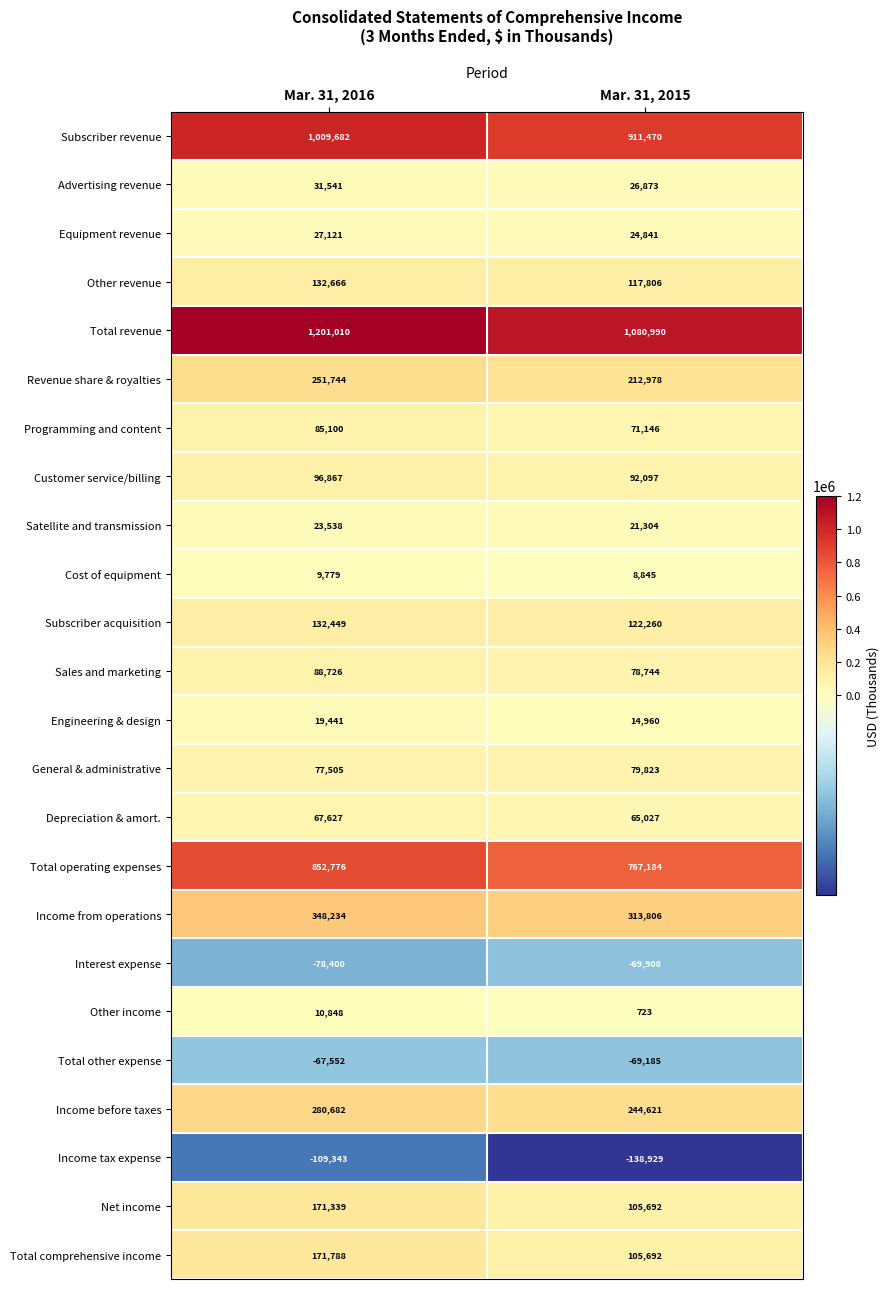

At how many categories does at least one series exceed 303198?

2